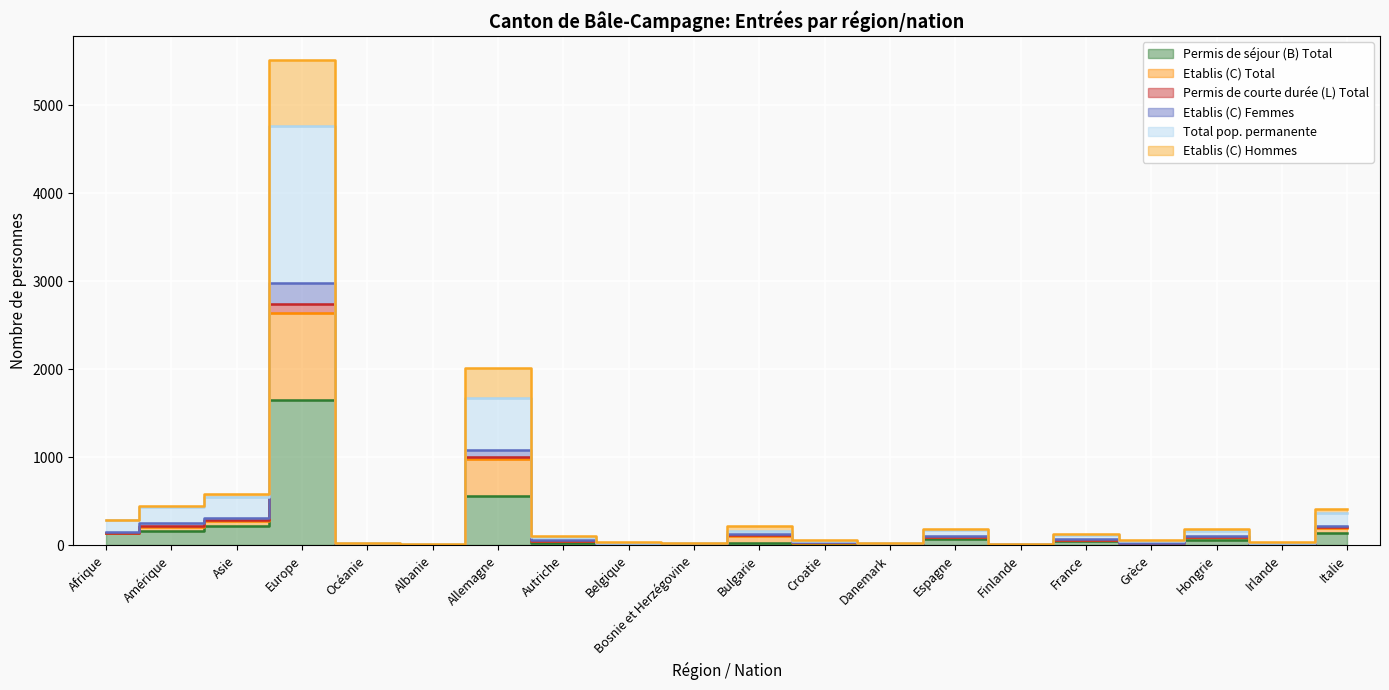

What is the label of the 8th point from the left?

Autriche